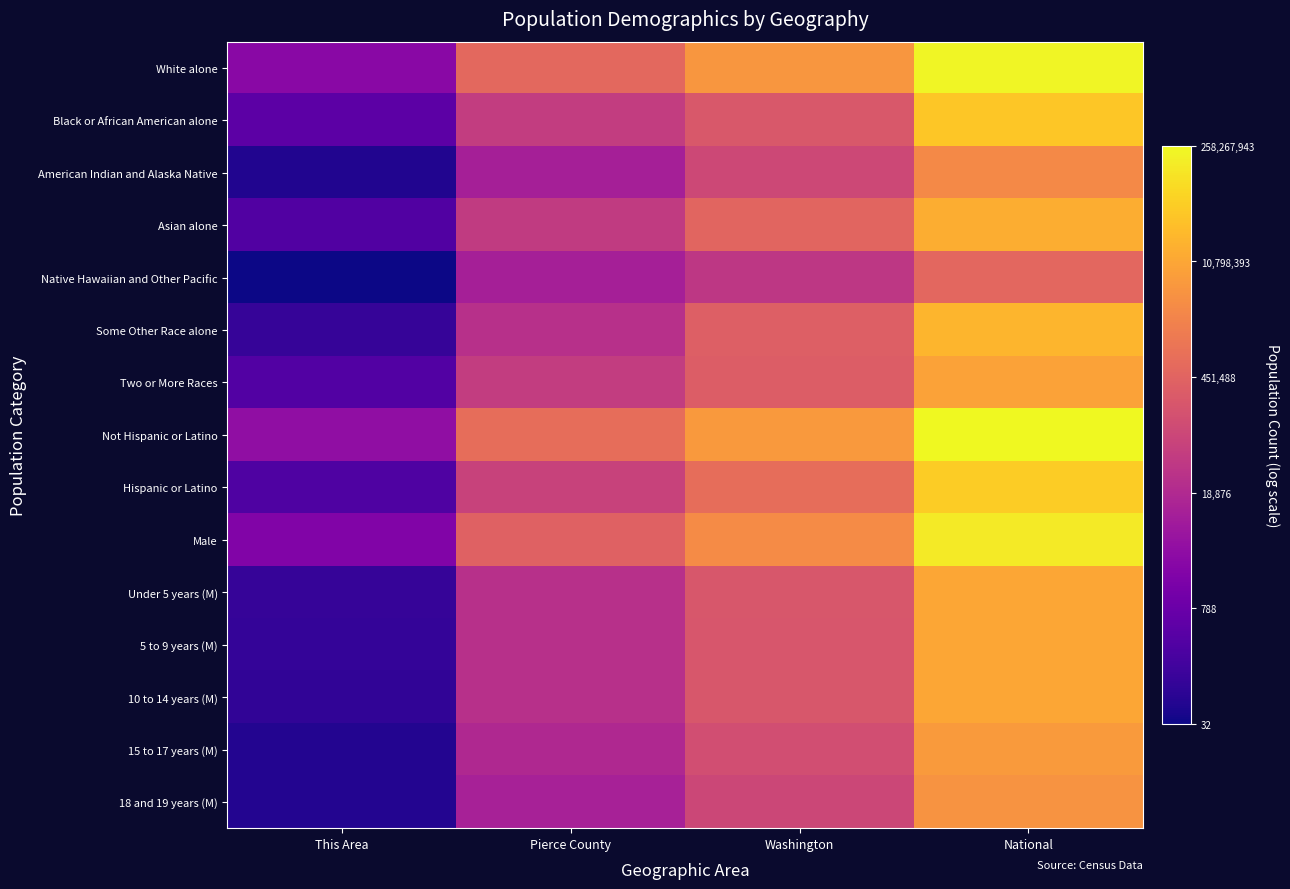

Which label corresponds to the largest value in the chart?

National